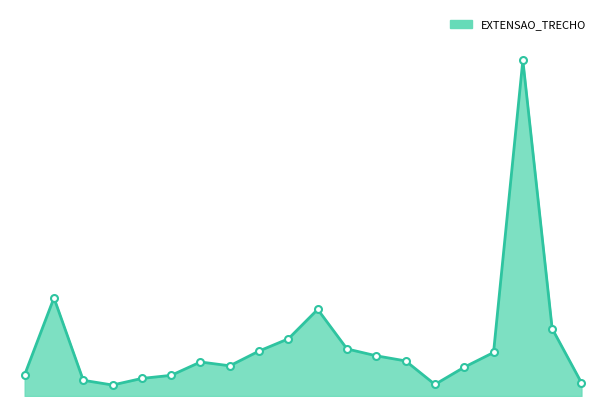

Is this an area chart (filled region under the line)?

Yes